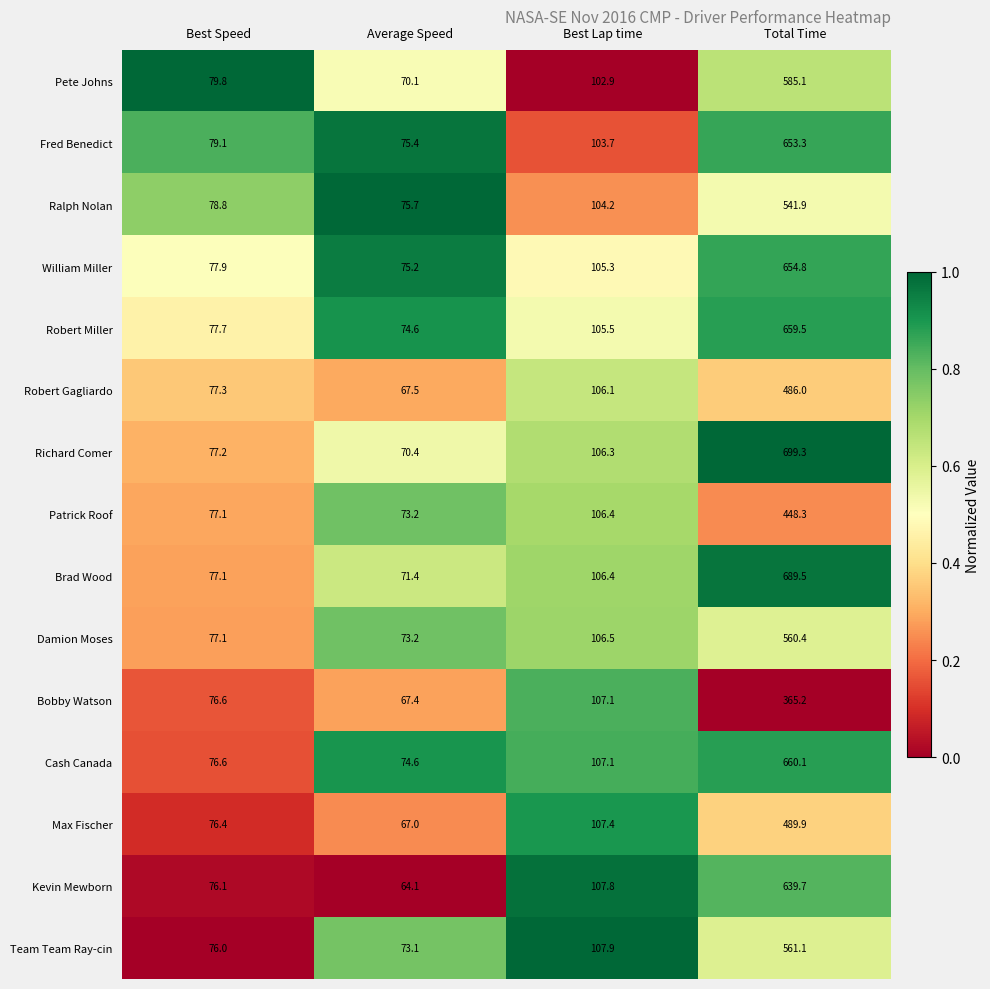

Rank the series by their maximum value, from highest to lowest.

Richard Comer, Brad Wood, Cash Canada, Robert Miller, William Miller, Fred Benedict, Kevin Mewborn, Pete Johns, Team Team Ray-cin, Damion Moses, Ralph Nolan, Max Fischer, Robert Gagliardo, Patrick Roof, Bobby Watson